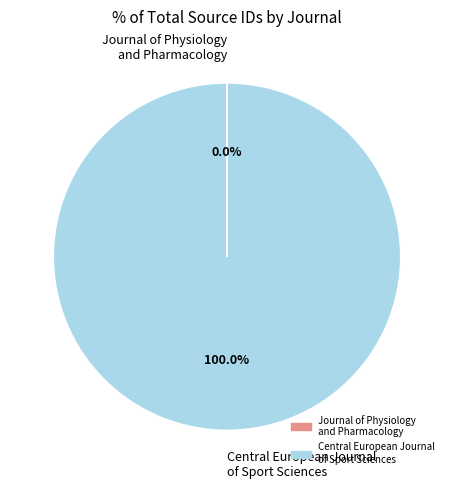

Which category has the biggest portion of the pie?

Central European Journal of Sport Sciences